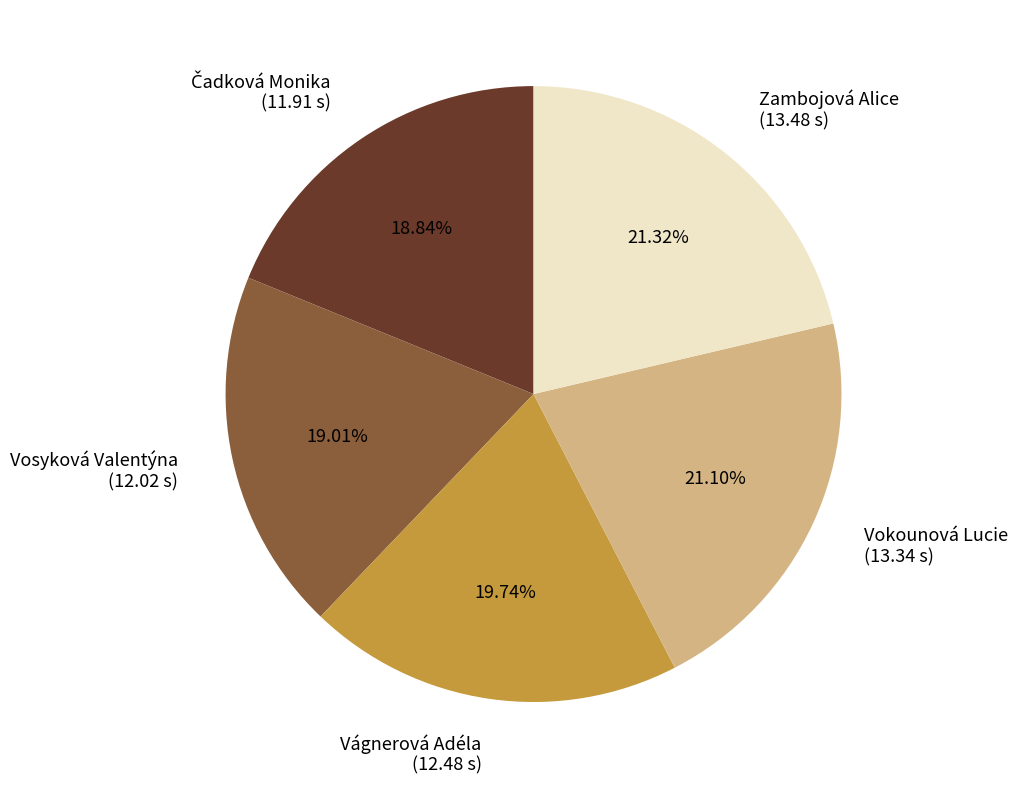

Do Vágnerová Adéla and Zambojová Alice together represent more than half of the pie?

No